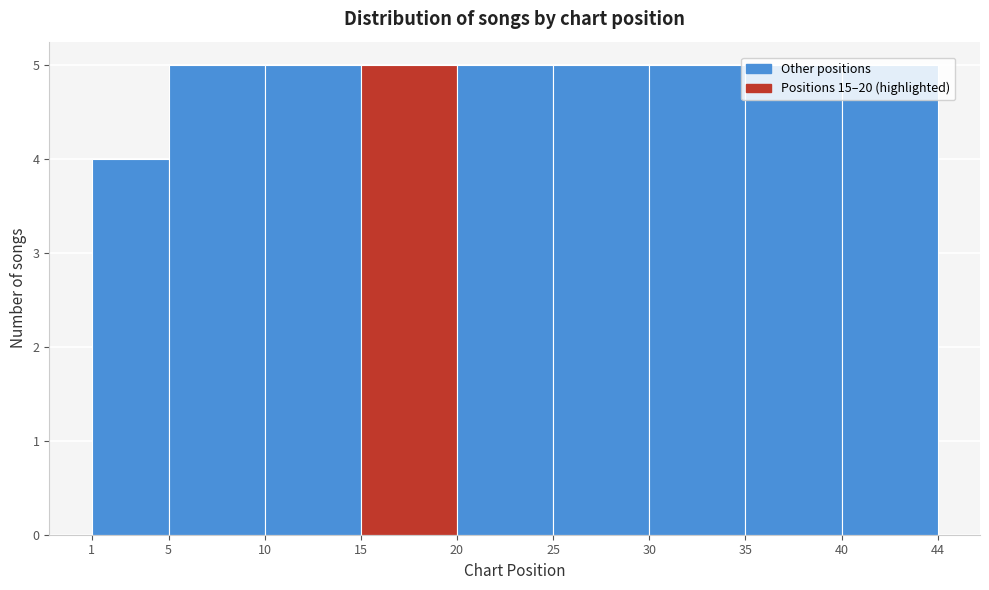

The chart shows a value of 8 at 20. True or false?

False